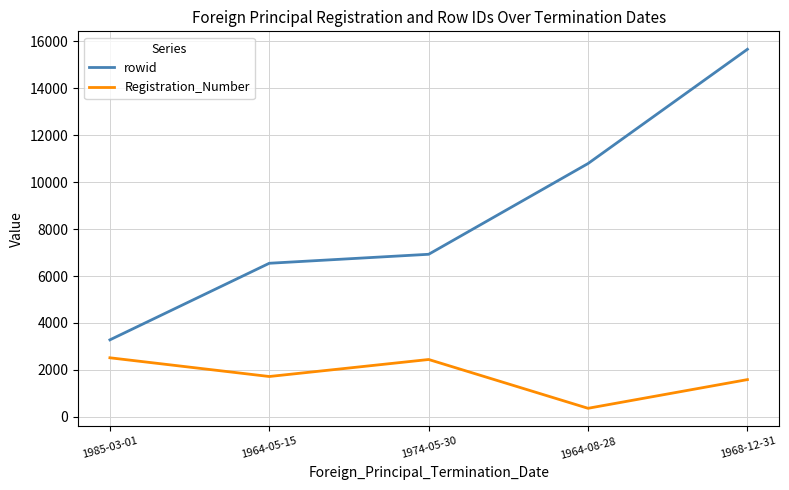

Which series changed the most between 1985-03-01 and 1974-05-30?

rowid